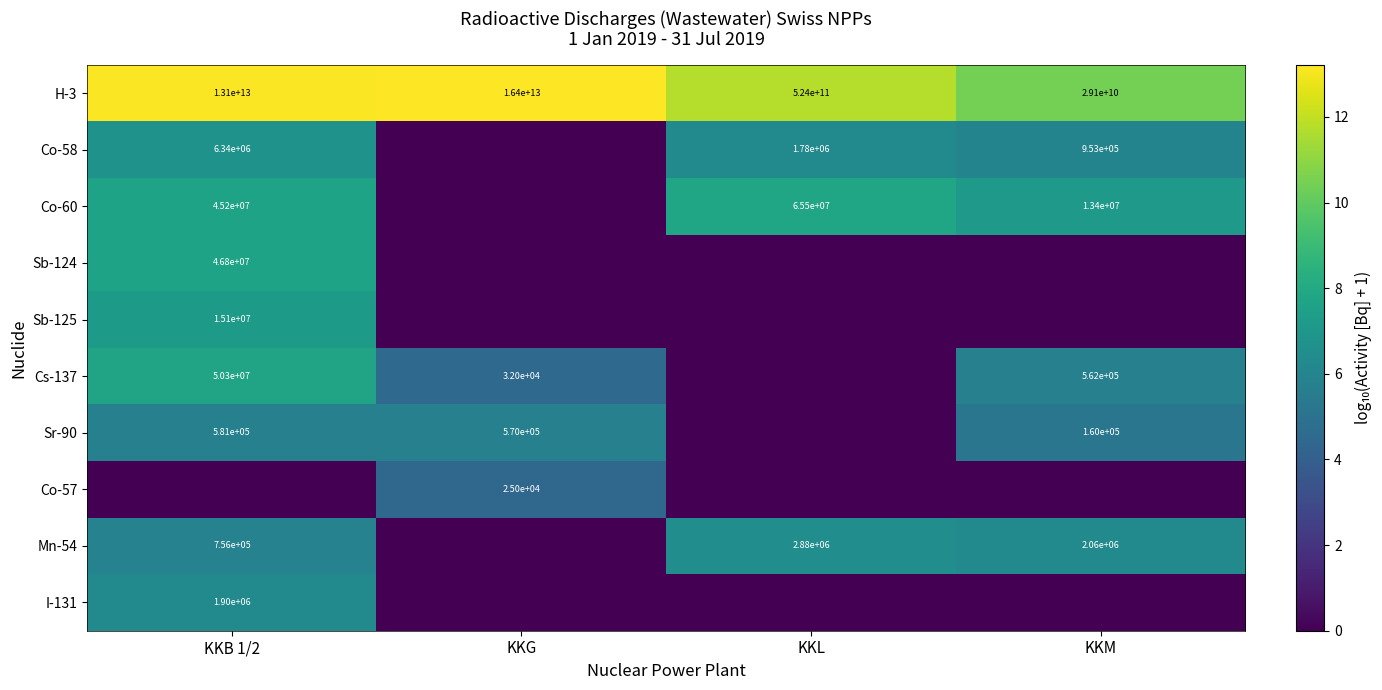

What is the difference between the maximum and minimum values in the H-3 series?

16370900000000